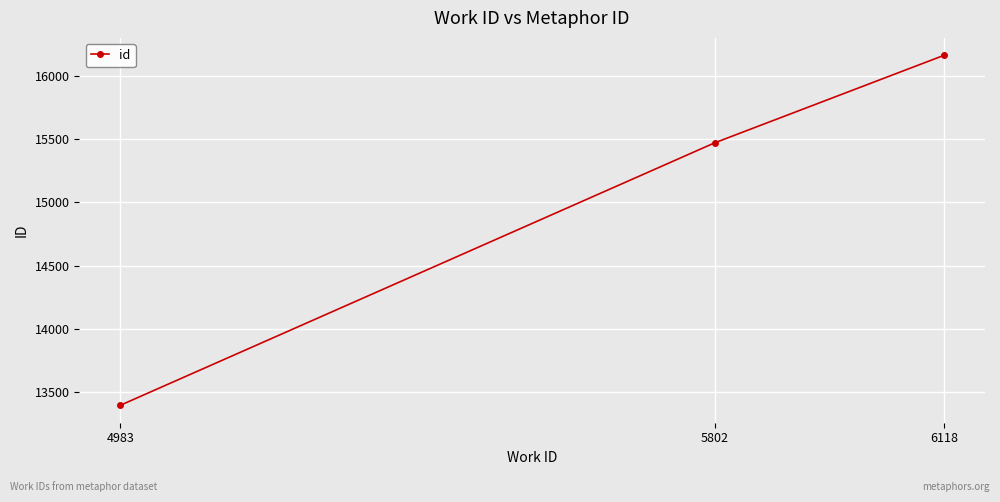

Between 4983 and 6118, which is larger?

6118